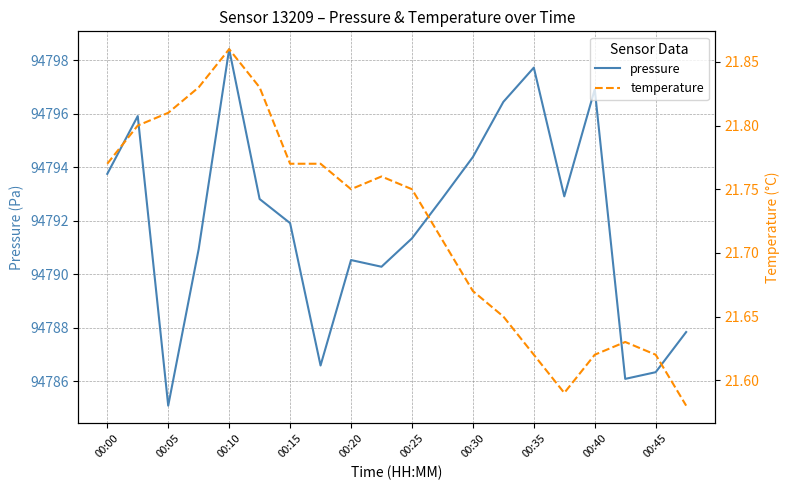

What is the average value of the temperature series?

21.7